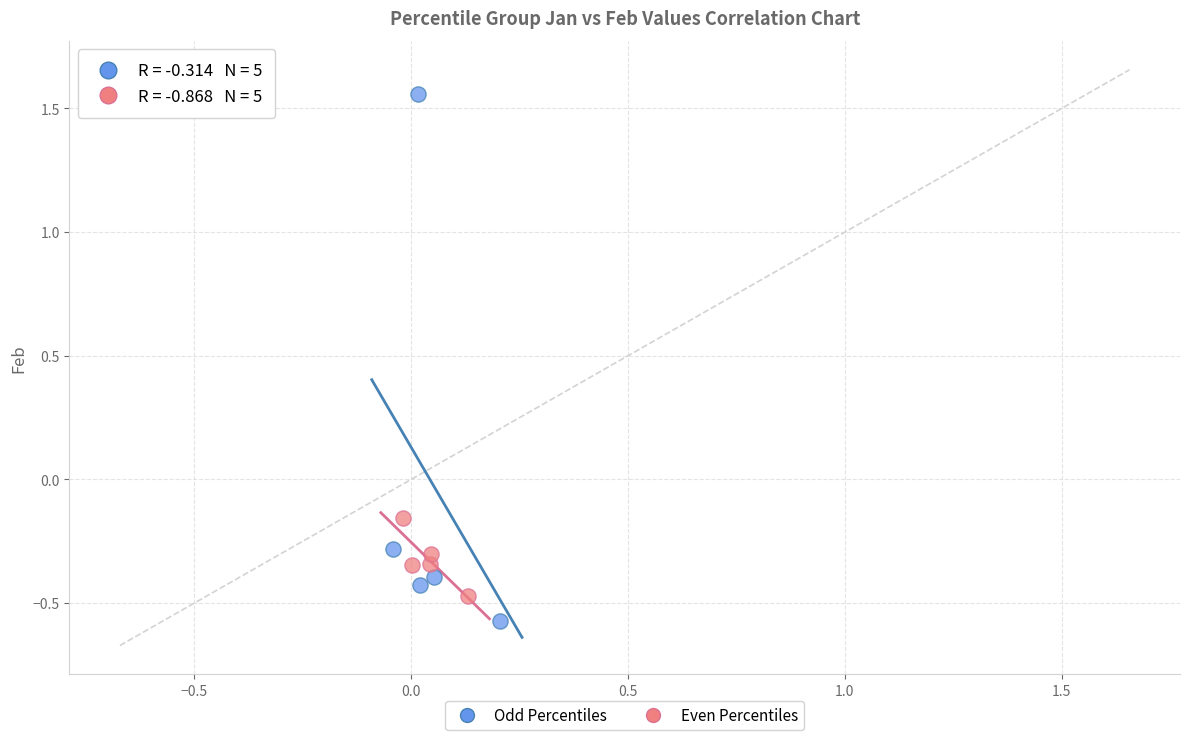

What are all the series names shown in the legend?

Odd Percentiles, Even Percentiles